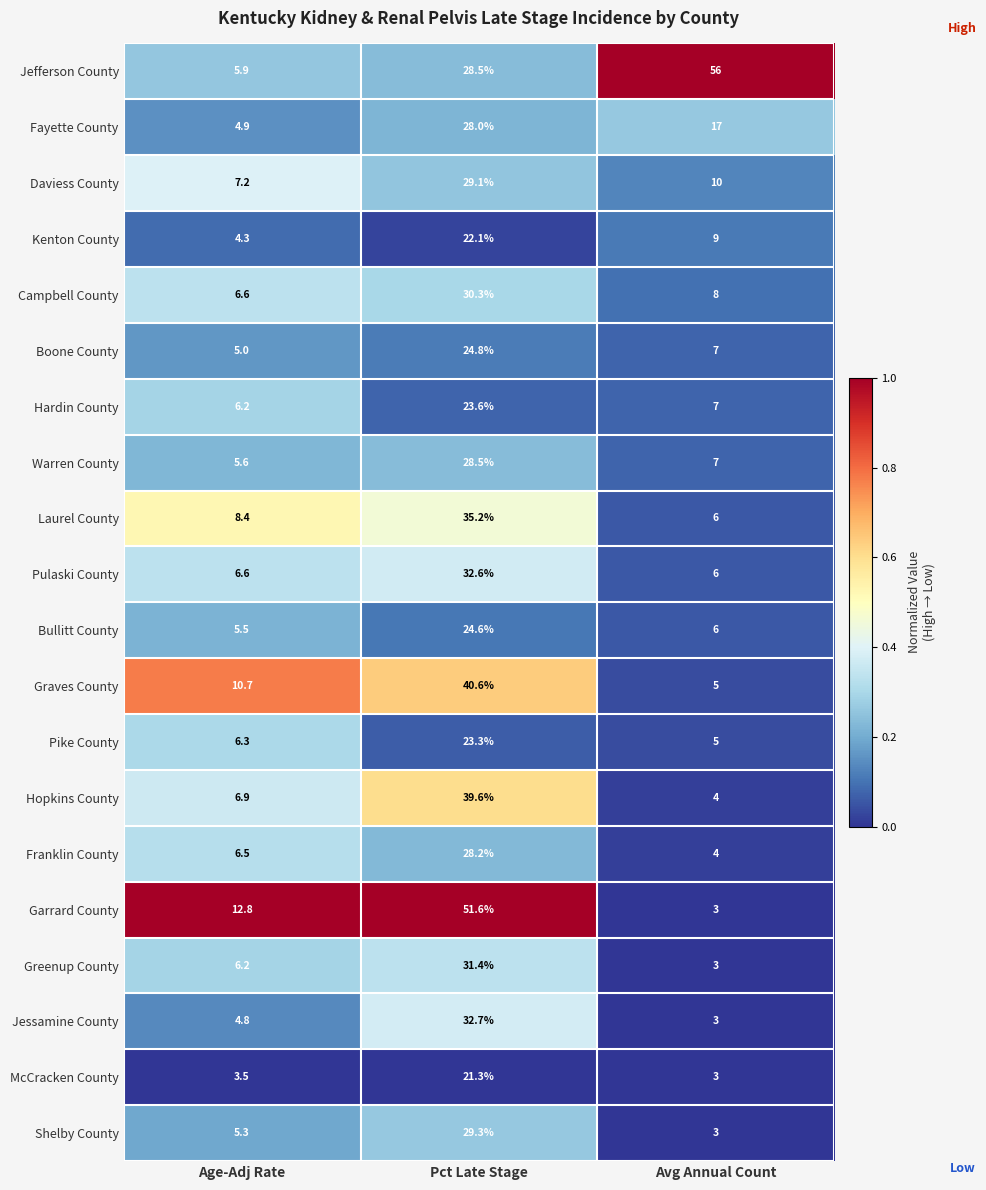

Which label corresponds to the largest value in the chart?

Avg Annual Count